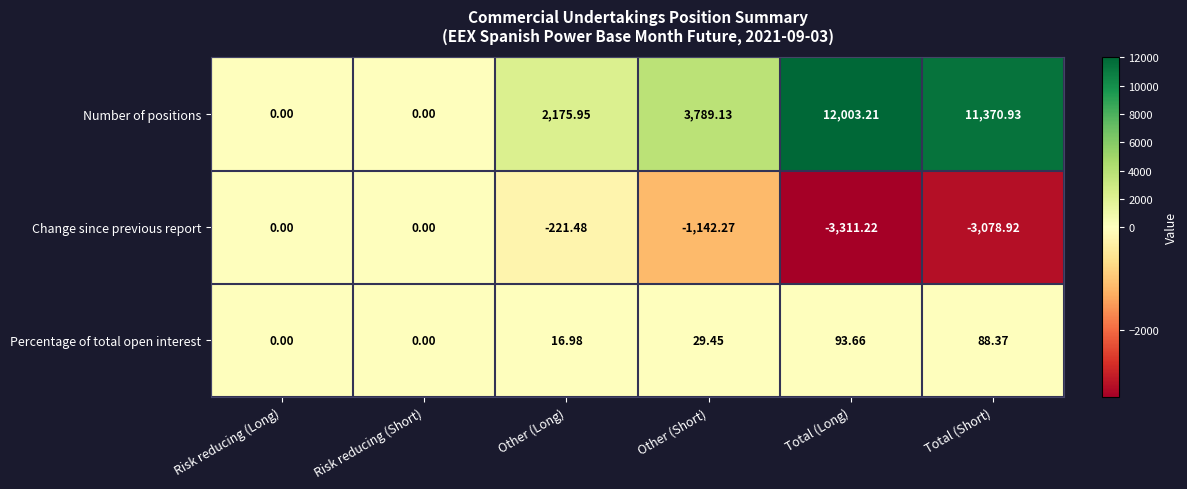

Which series has the widest spread of values?

Number of positions